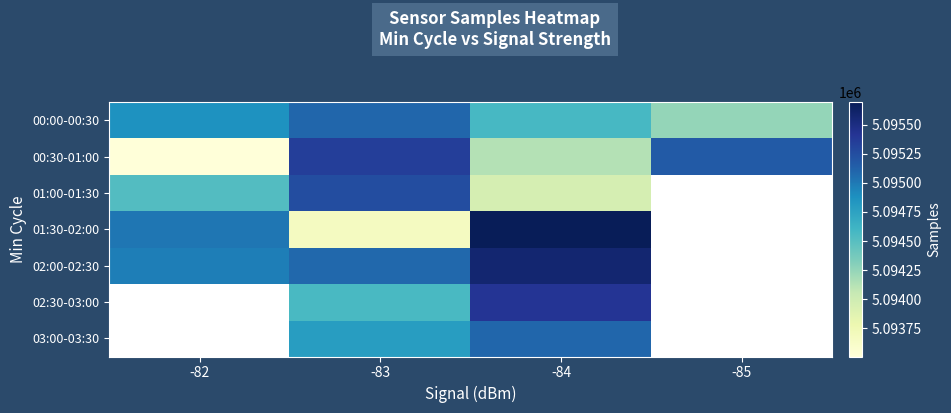

At how many categories does at least one series exceed 5094938?

4